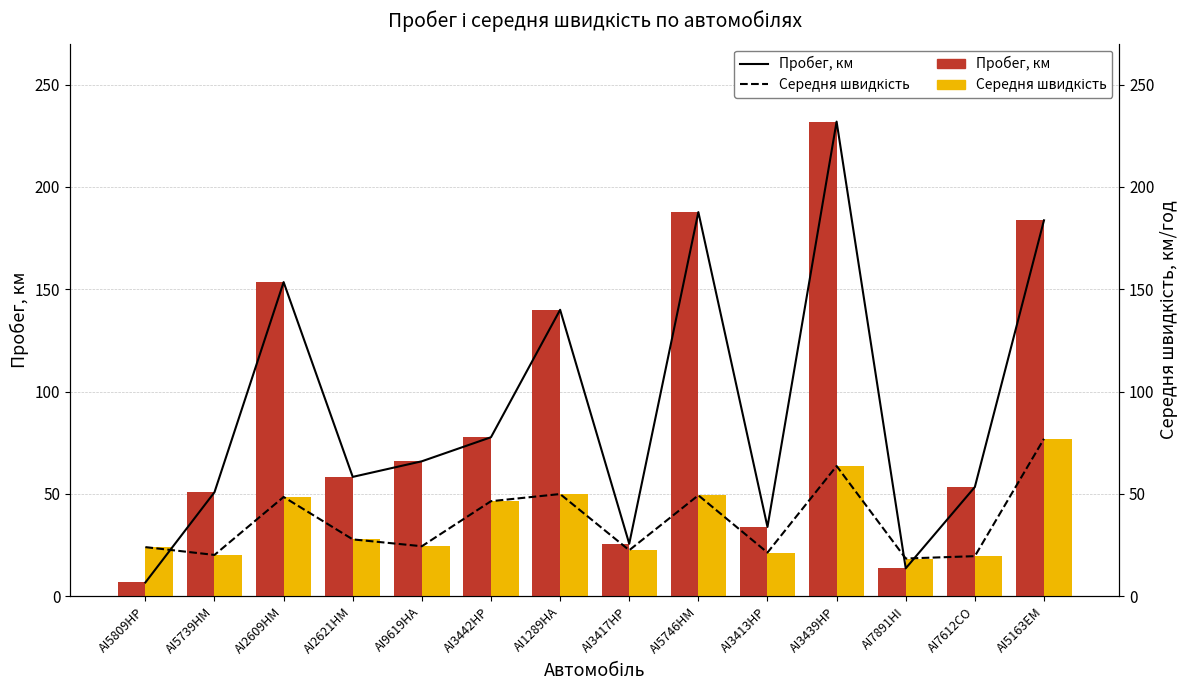

Is the value of Средняя скорость at AI3417HP greater than the value of Середня швидкість (line) at AI3439HP?

No